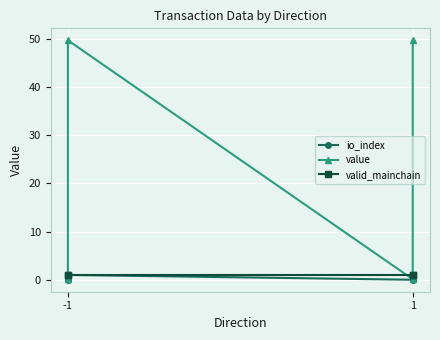

True or false: io_index and value intersect in this chart.

False